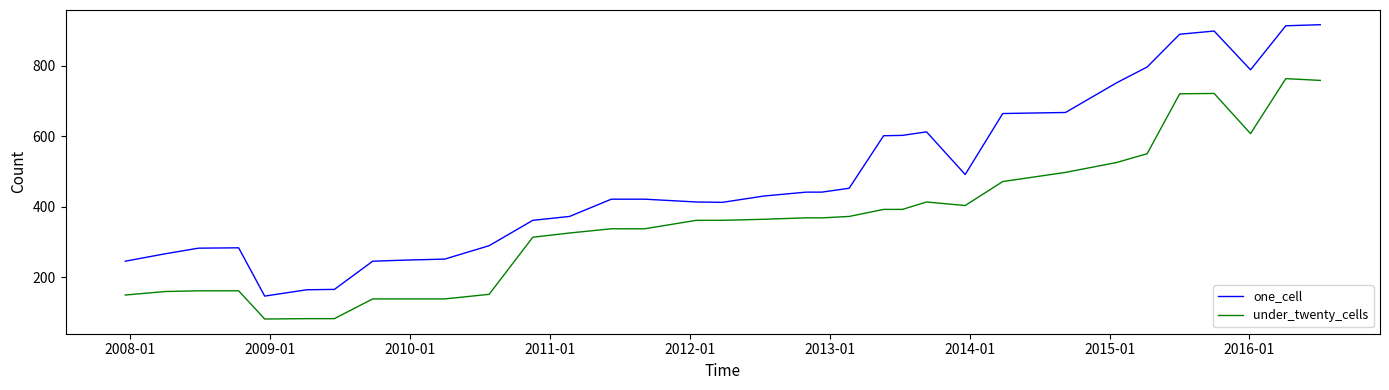

List the series in order of their overall mean, highest first.

one_cell, under_twenty_cells